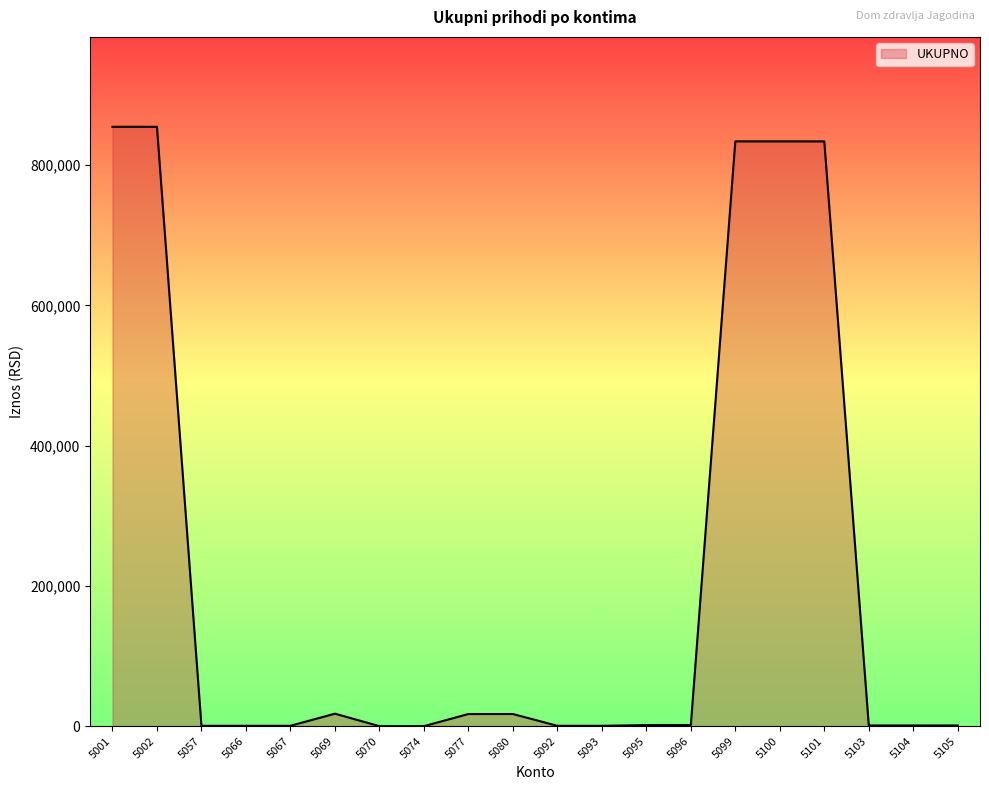

How many lines are shown in the chart?

1